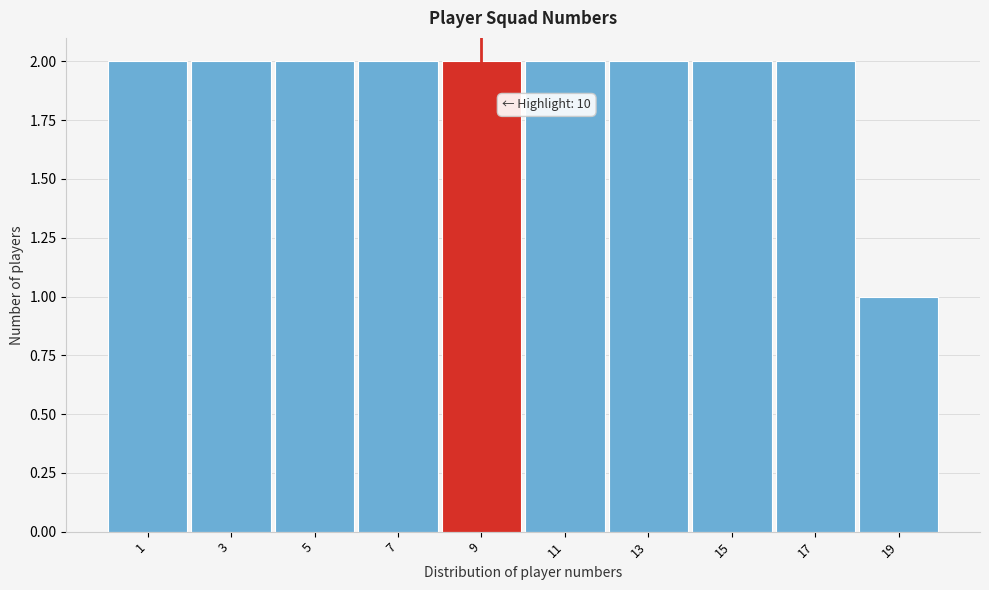

Reading left to right, list all the values displayed in this chart.

2	2	2	2	2	2	2	2	2	1